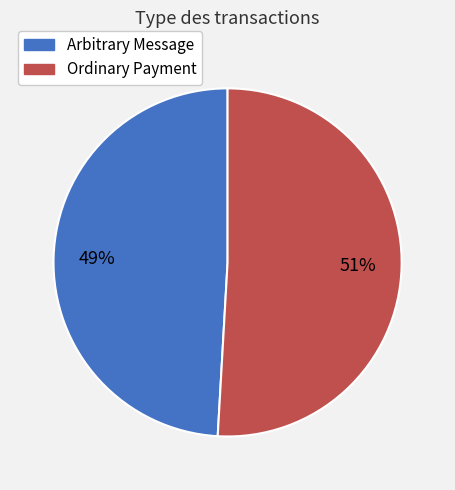

Between Arbitrary Message and Ordinary Payment, which is larger?

Ordinary Payment